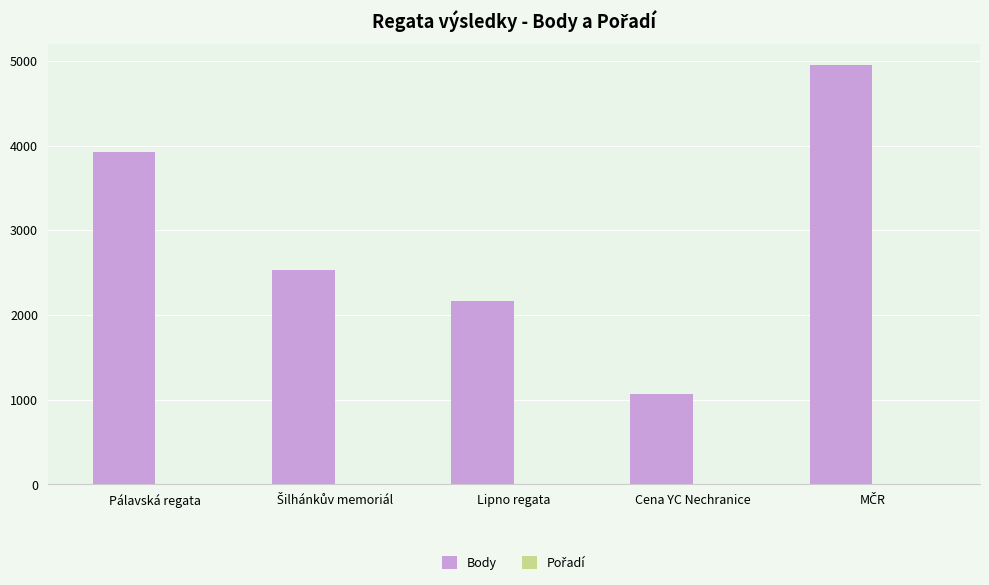

Which series has the largest total across all categories?

Body